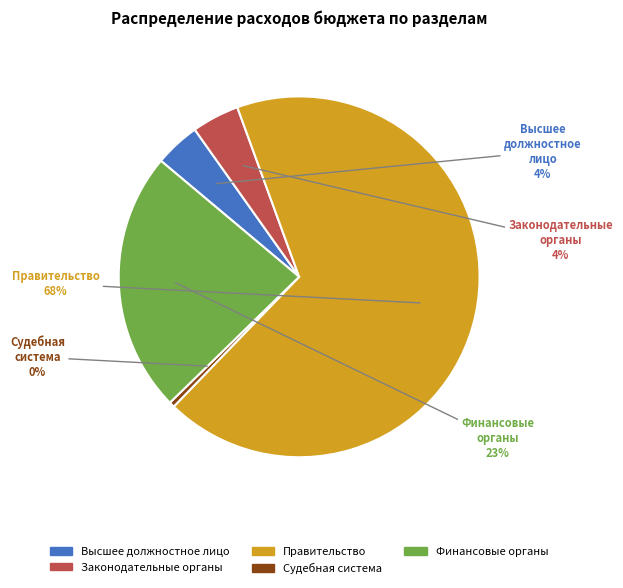

Do Высшее должностное лицо and Правительство together represent more than half of the pie?

Yes